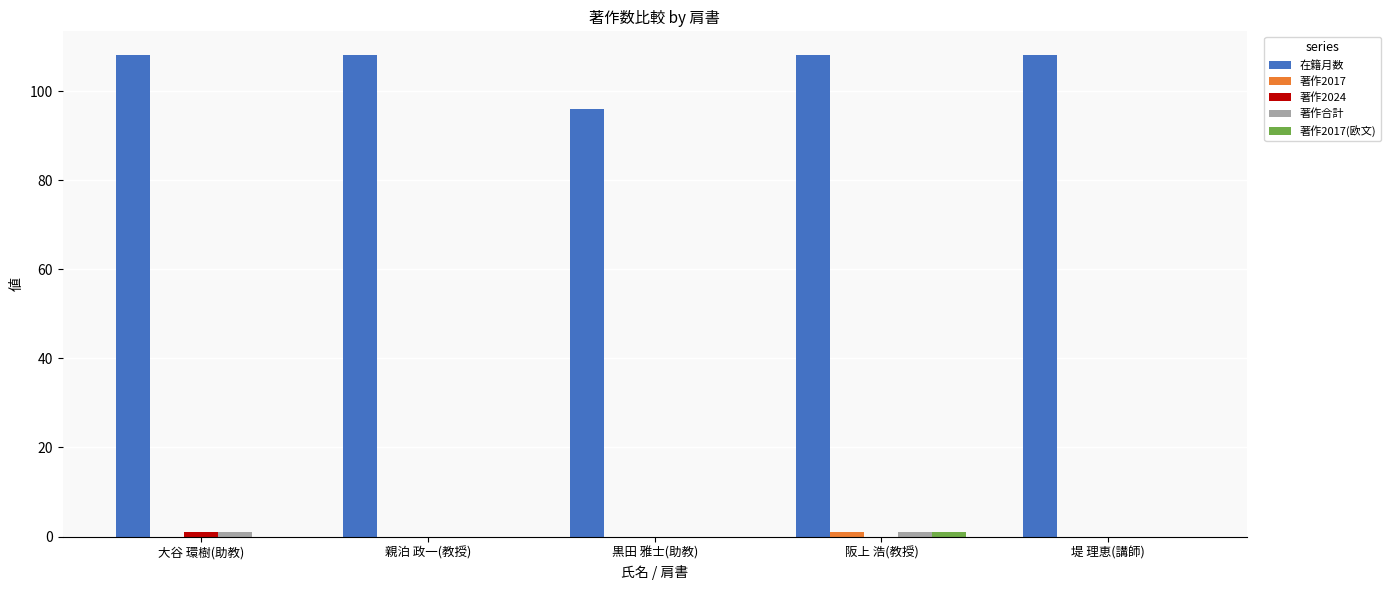

Which series has the largest total across all categories?

在籍月数